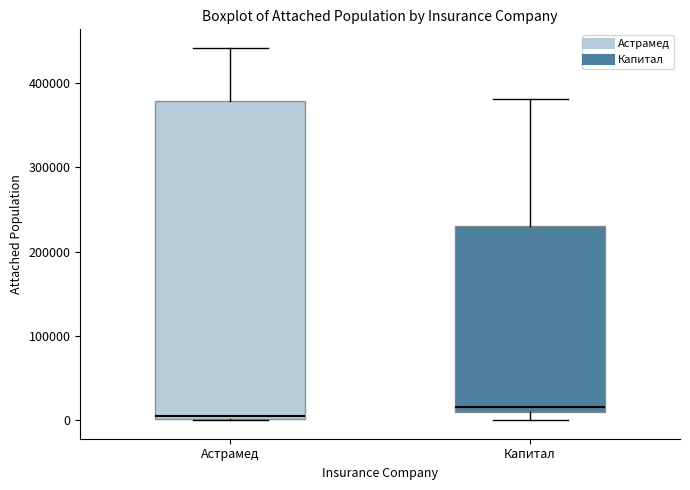

Reading left to right, read every box against the y-axis: the position of its median line, the range the box covers, and the ends of its whiskers. The values are not printed on the chart, so give them approximately, as read against the axis.

Астрамед: median 10000, box 0 to 380000, whiskers 0 to 440000
Капитал: median 20000, box 10000 to 230000, whiskers 0 to 380000